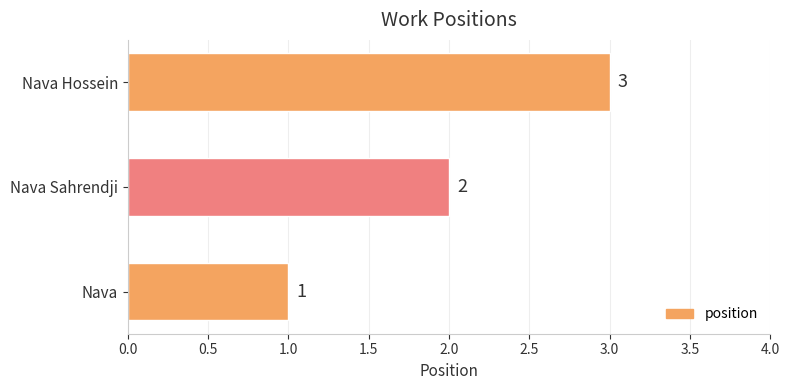

Rank the categories by value from highest to lowest.

Nava Hossein, Nava Sahrendji, Nava